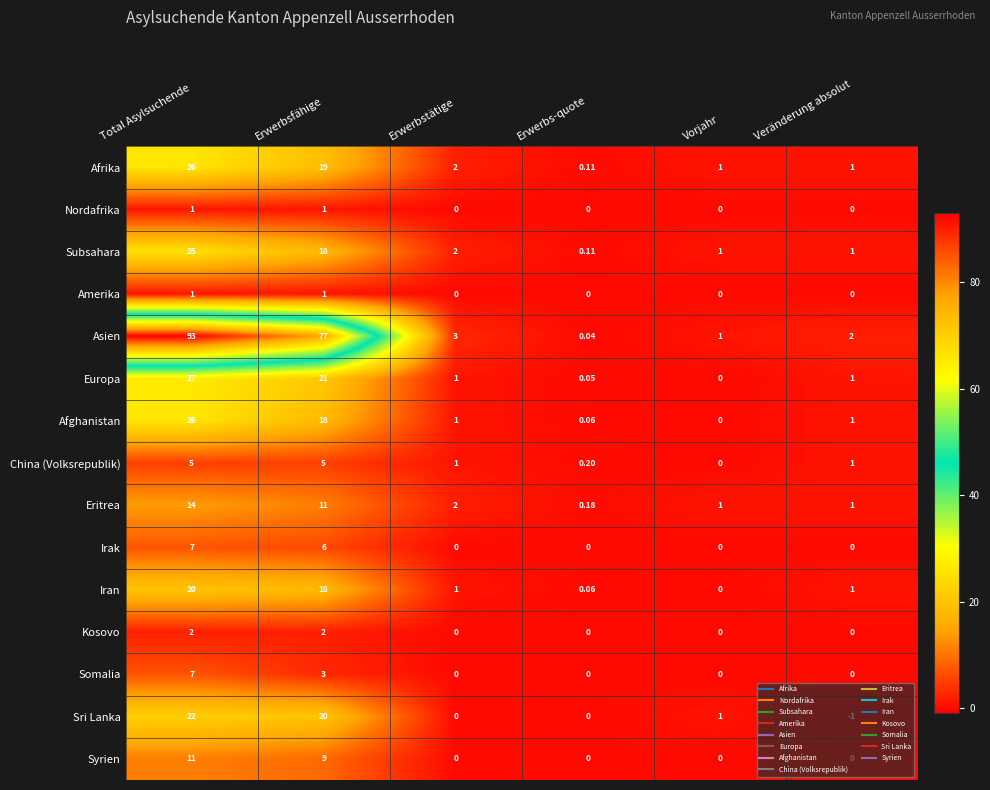

At which category does the chart reach its peak across all series?

Total Asylsuchende